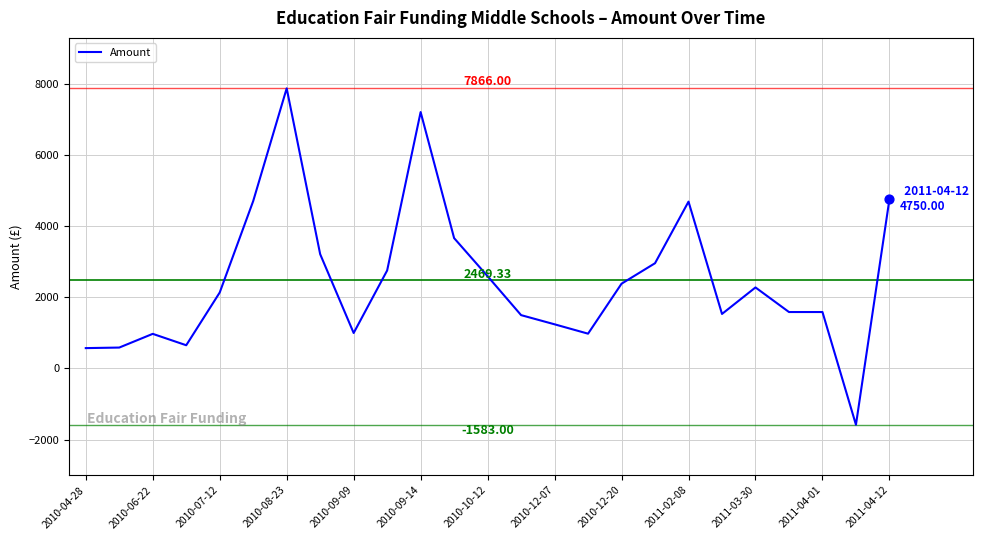

What is the difference between the maximum and minimum values?

9449.0